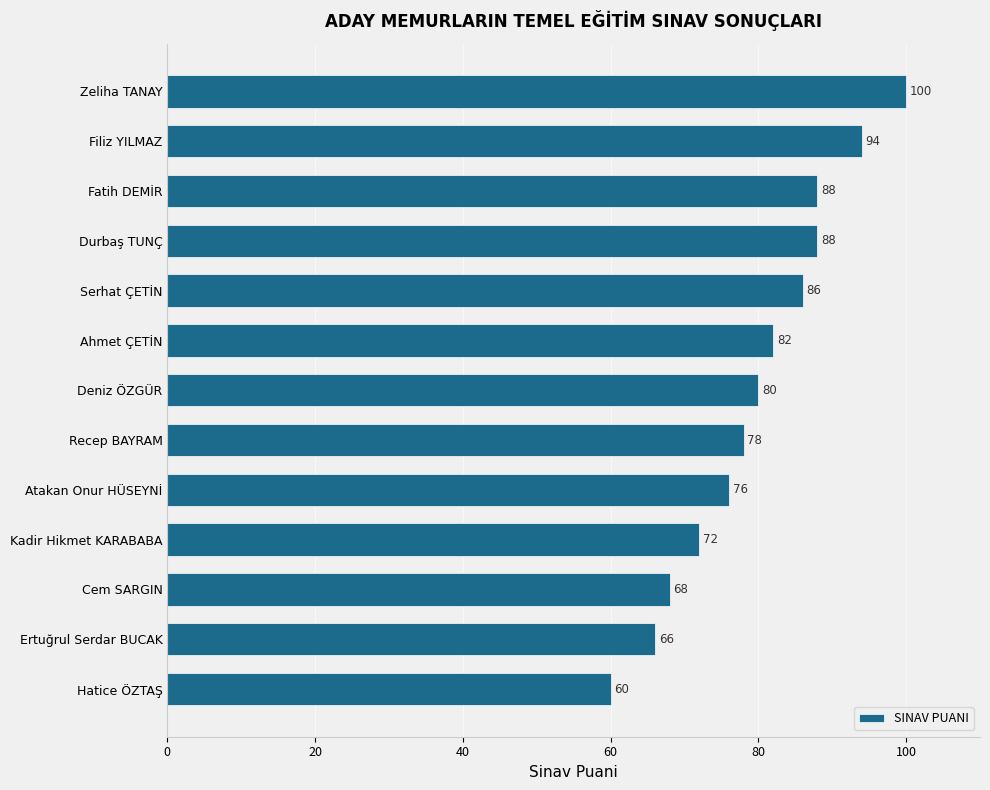

Where is the data nearest to the value 80?

Deniz ÖZGÜR